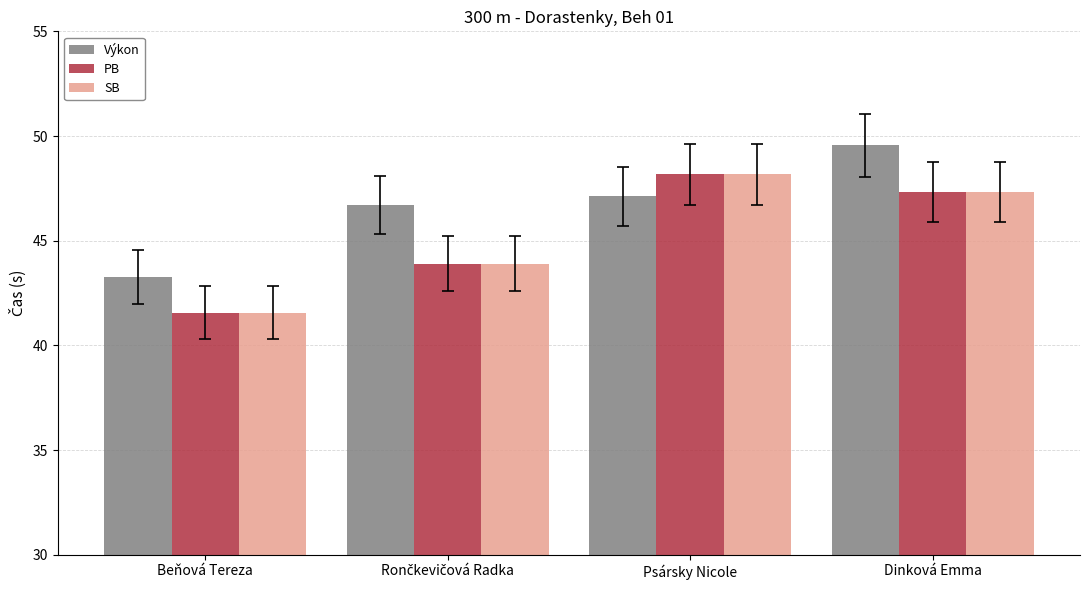

Which series changed the most between Psársky Nicole and Dinková Emma?

Výkon